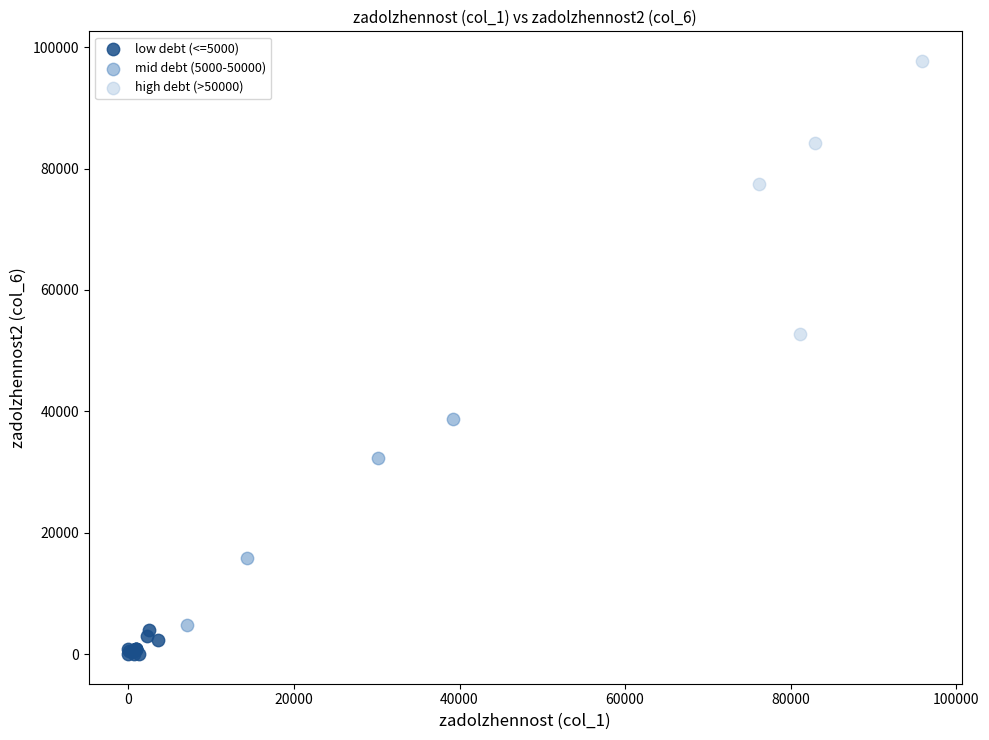

Which series has the largest Y range (max minus min)?

high debt (>50000)